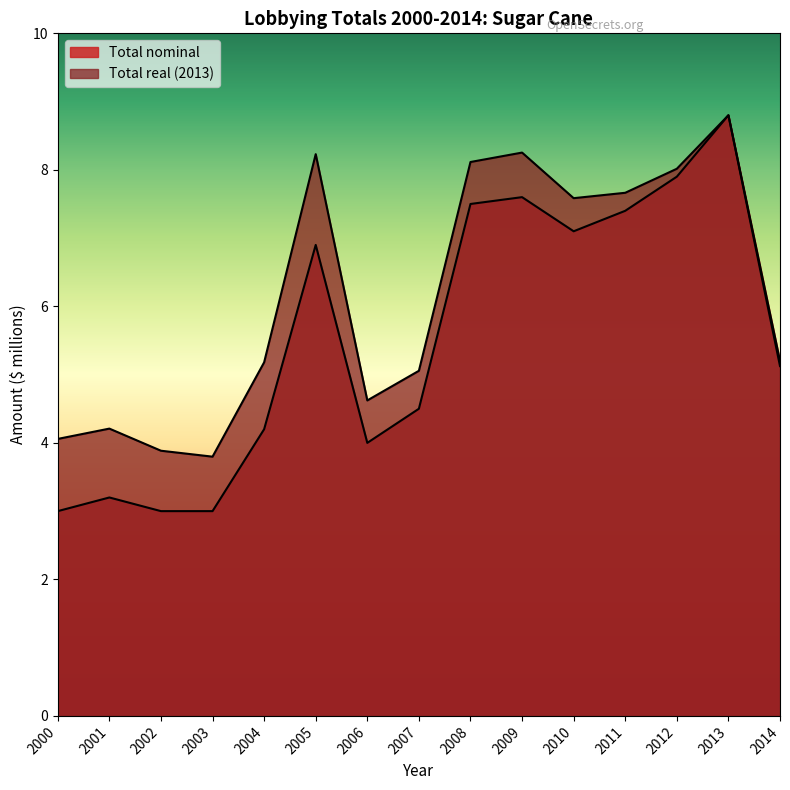

How many series are shown in this chart?

2